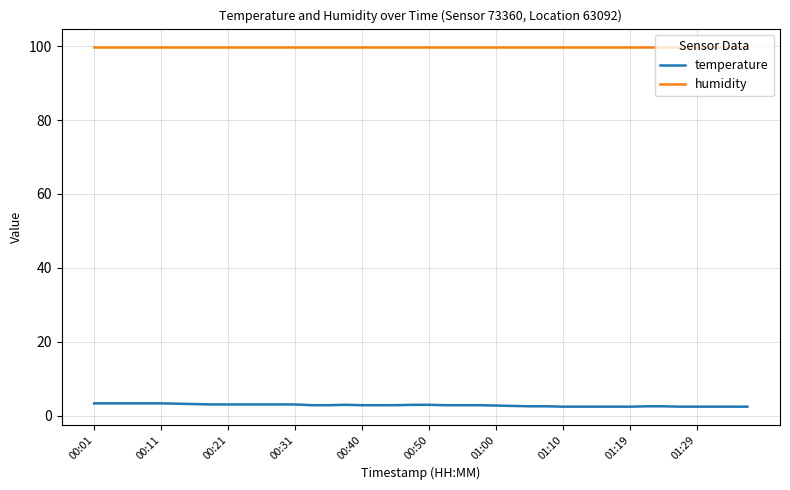

Which series has the largest range (max minus min)?

temperature